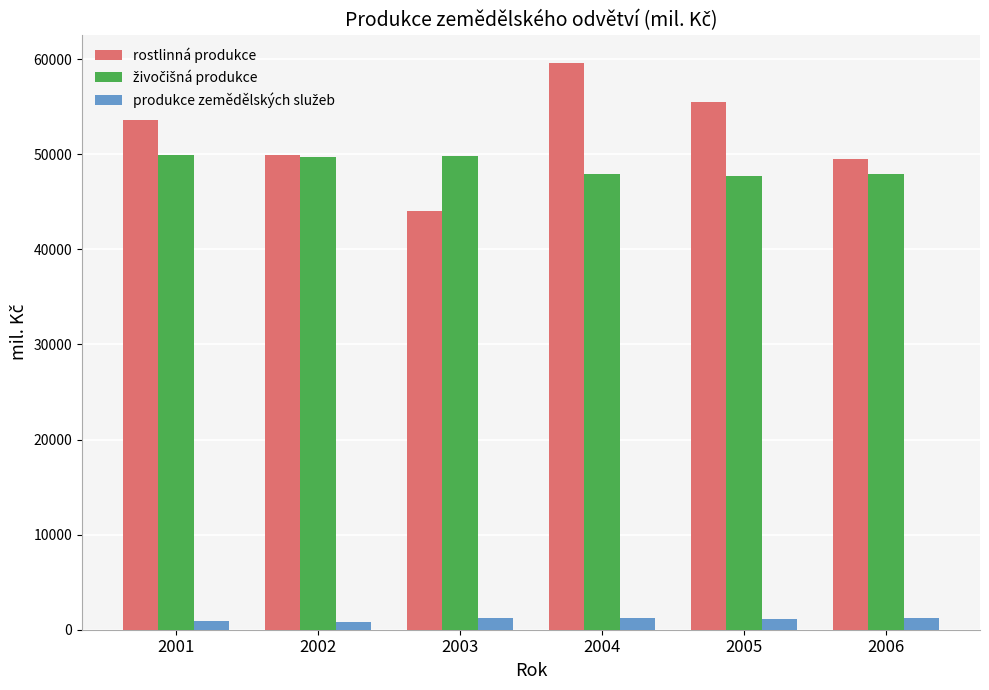

What is the sum of all rostlinná produkce values?

312127